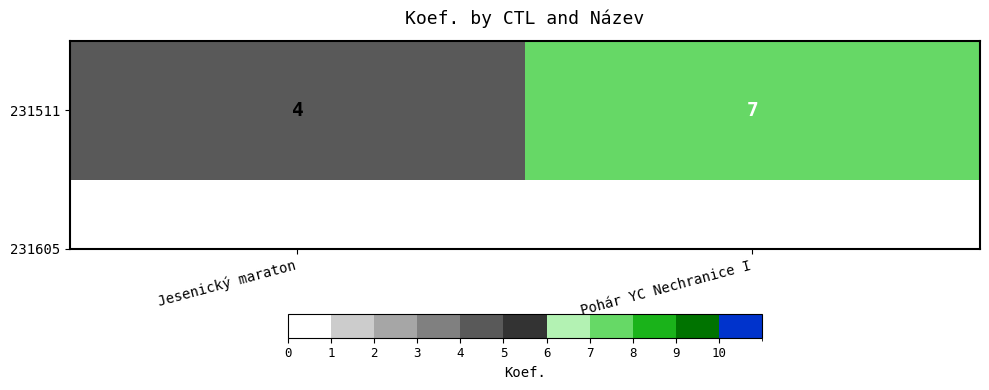

Reading left to right, what are all the values shown in this chart?

Jesenický maraton=4	Pohár YC Nechranice I=7